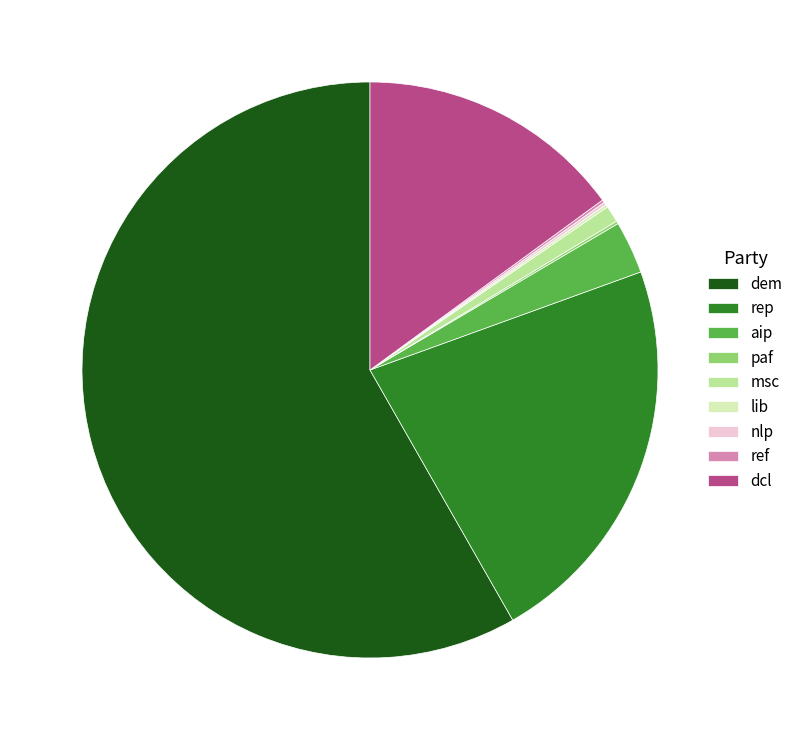

Is there any slice that represents more than half of the pie?

Yes